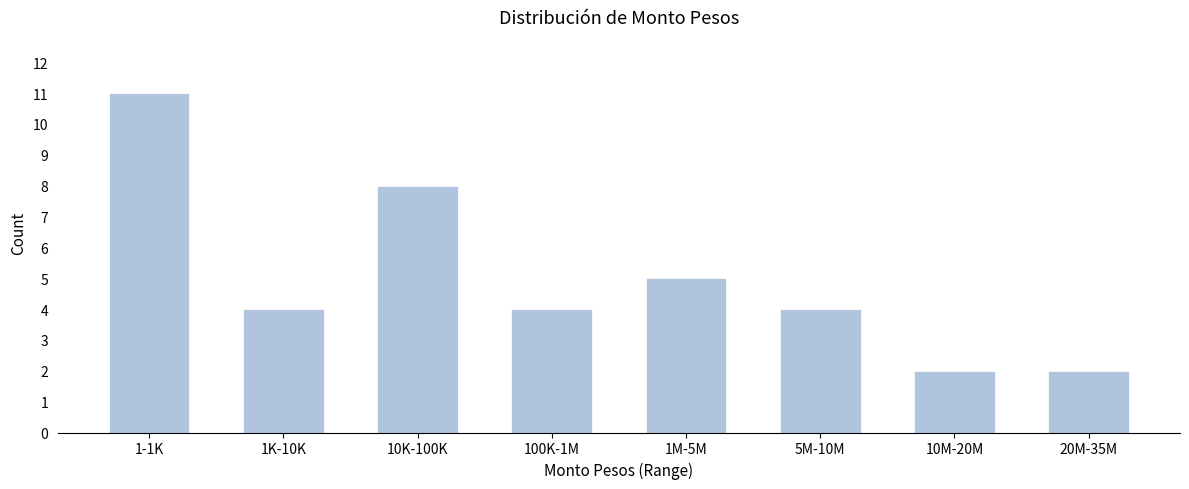

Reading left to right, list all the values displayed in this chart.

11	4	8	4	5	4	2	2